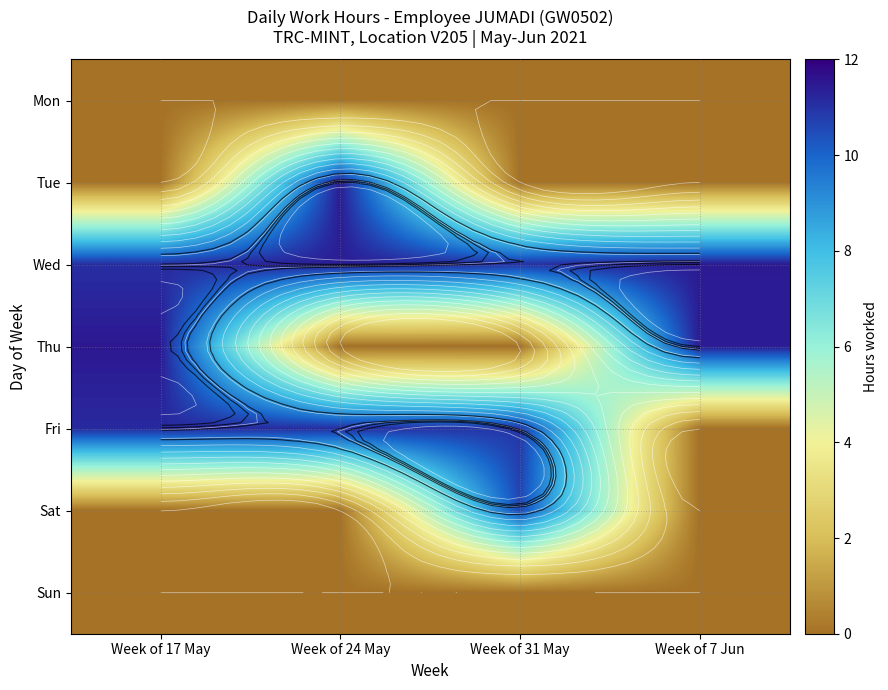

What is the sum of the Fri values at Week of 7 Jun and Week of 24 May?

11.1